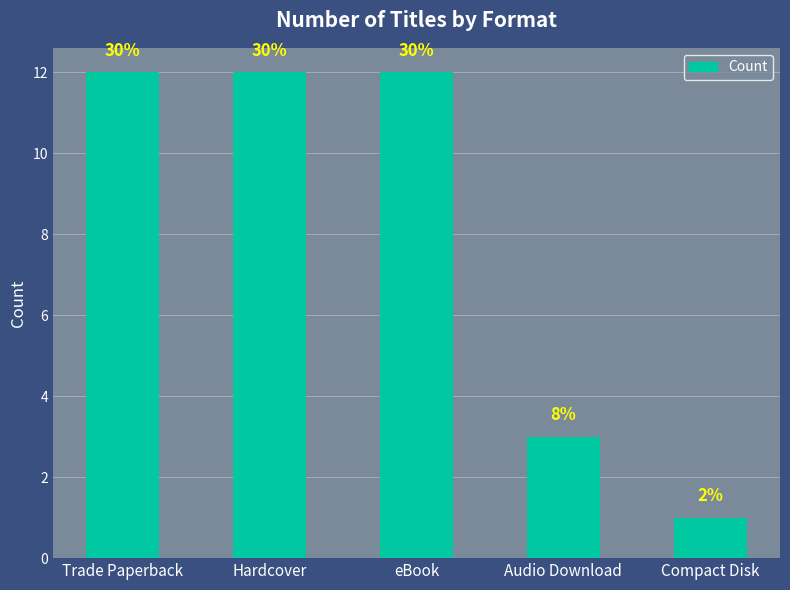

Are the bars horizontal?

No